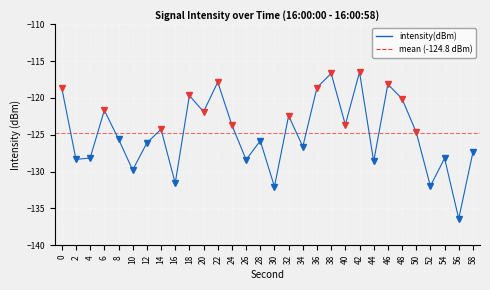

How many categories are shown in the chart?

30